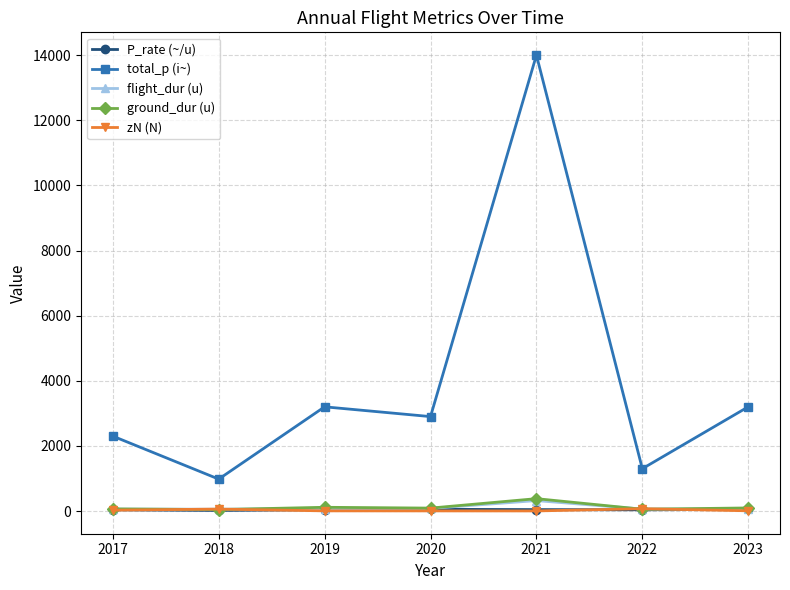

The total_p (i~) series shows 1184.2 at 2020. True or false?

False